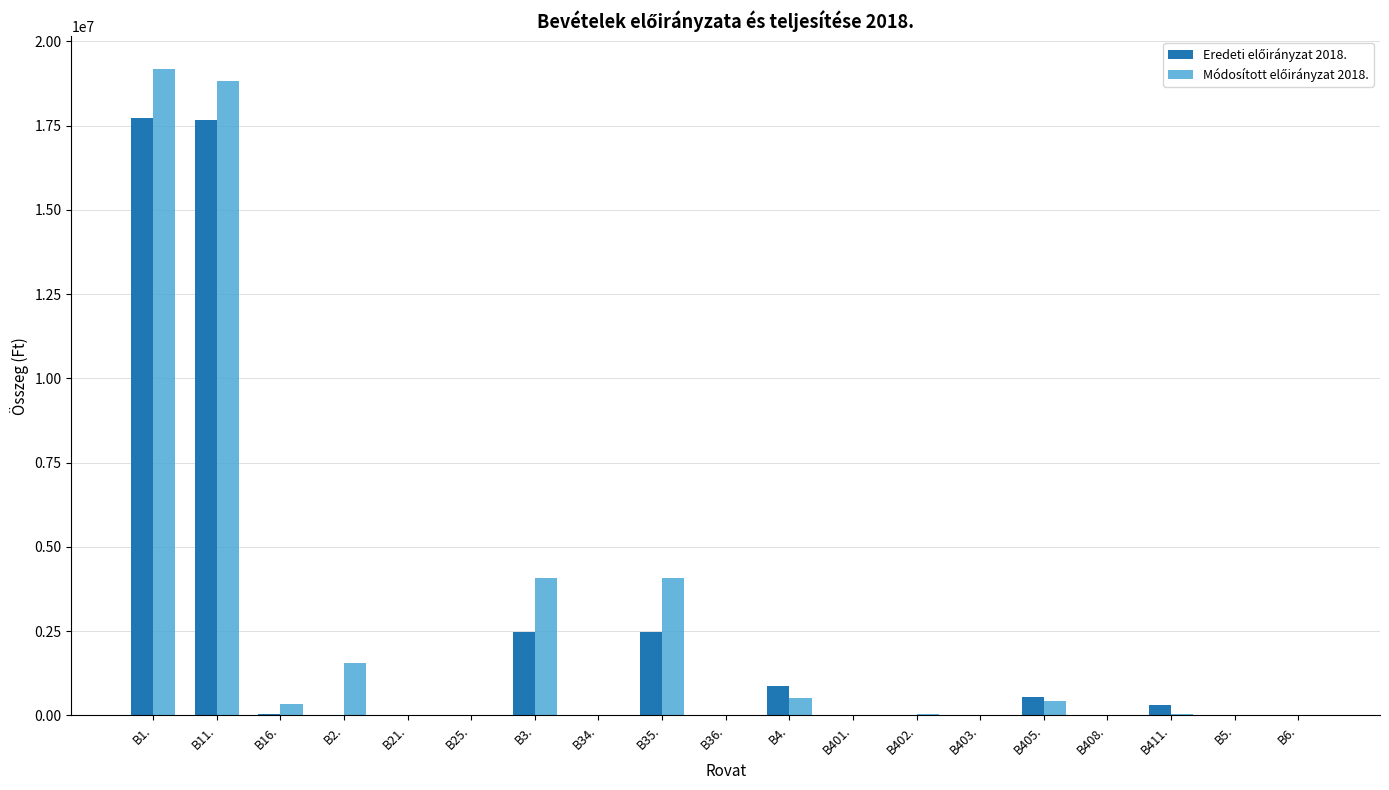

How many groups of bars are there?

19